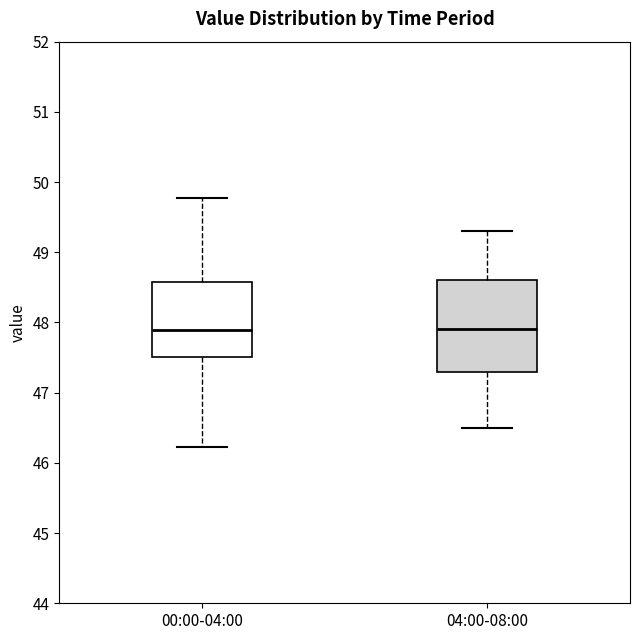

Where does the median line of the box for 04:00-08:00 sit on the y-axis? The values are not printed on the chart, so give them approximately, as read against the axis.

47.9